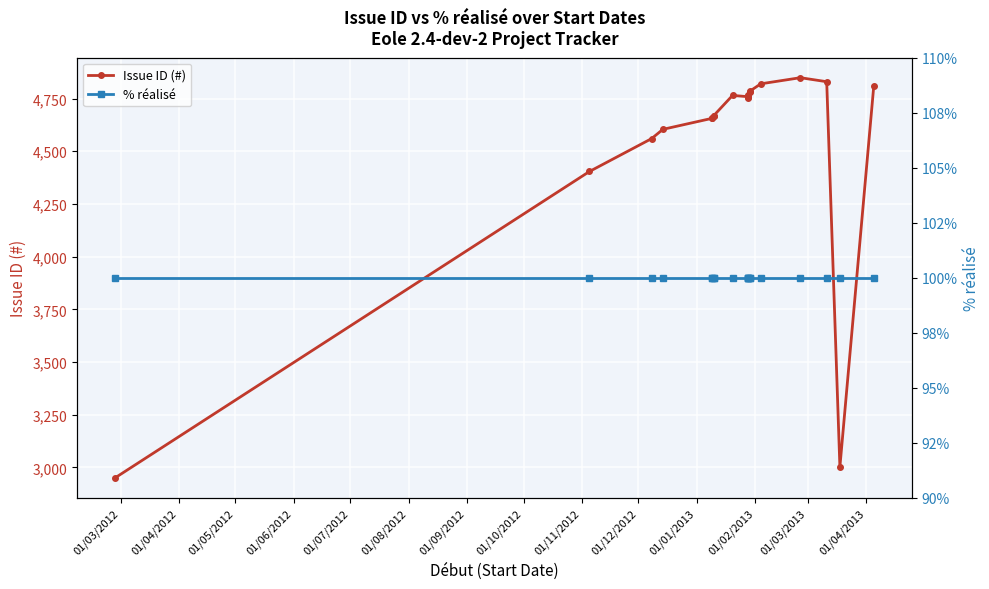

What is the difference between the maximum and minimum values in the Issue ID (#) series?

1899